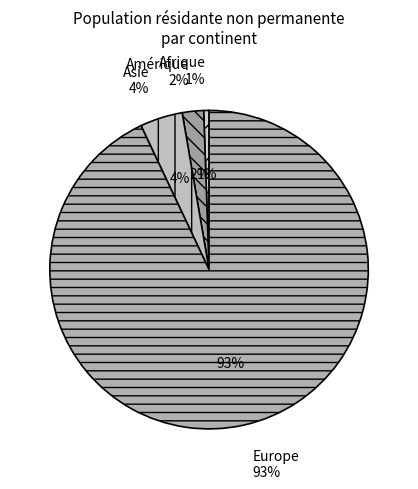

To the nearest percent, what is the combined percentage of Amérique and Afrique?

3%